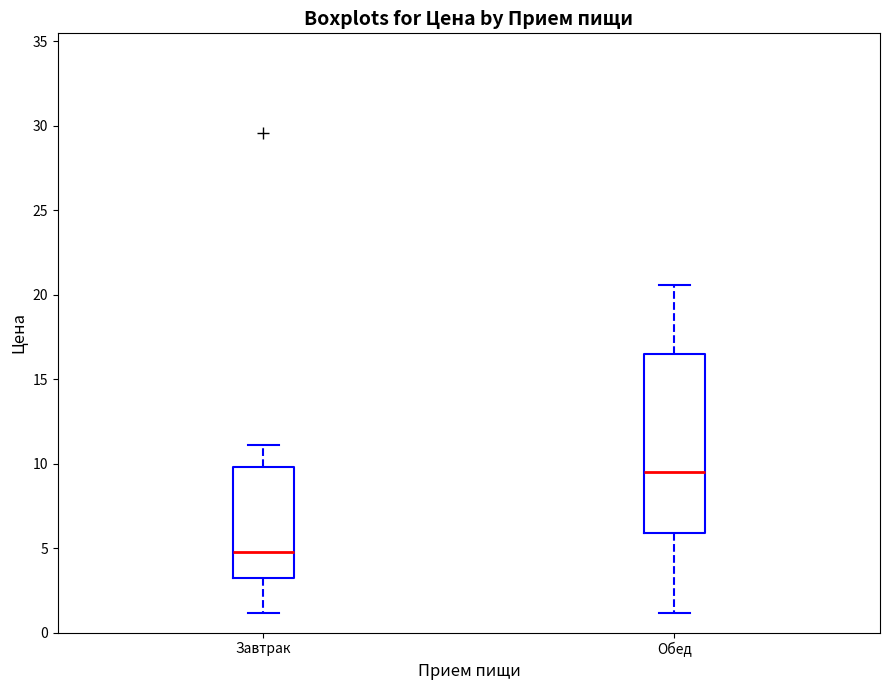

Comparing the boxes themselves (not the whiskers), which one is the tallest?

Обед